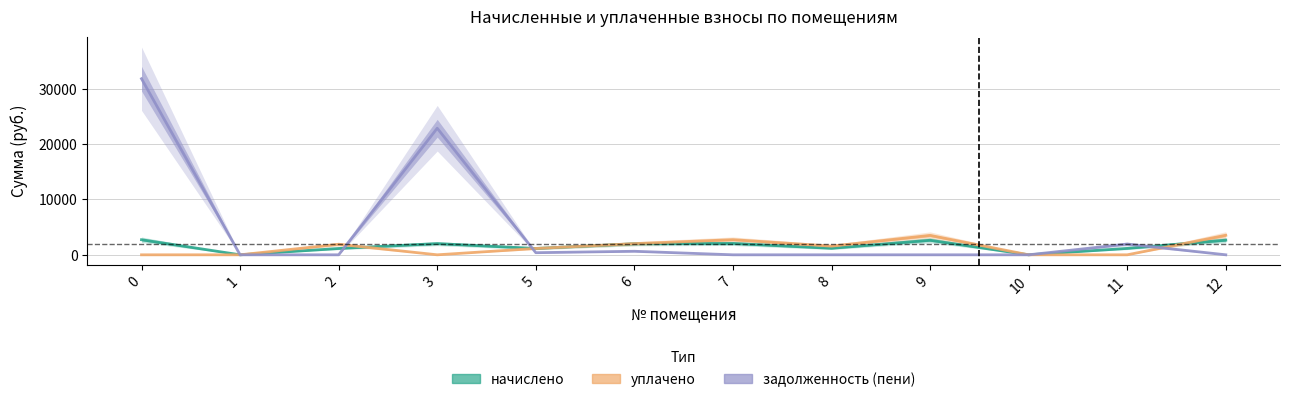

Does the chart have visible grid lines?

Yes